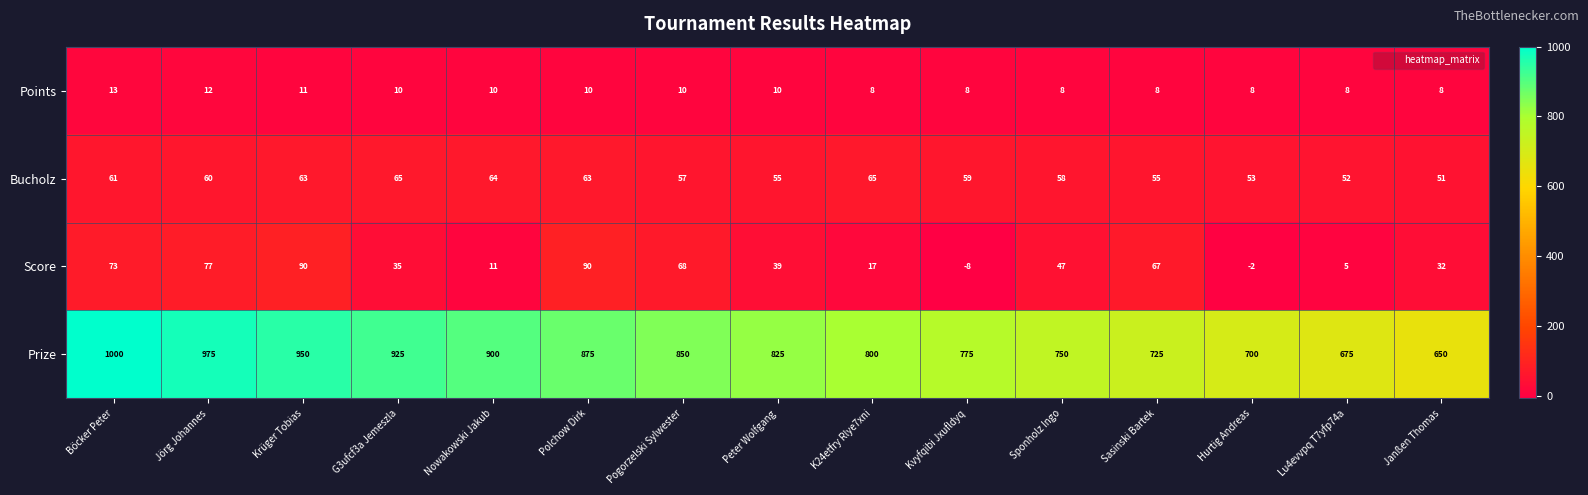

Read the Points value at Polchow Dirk.

10